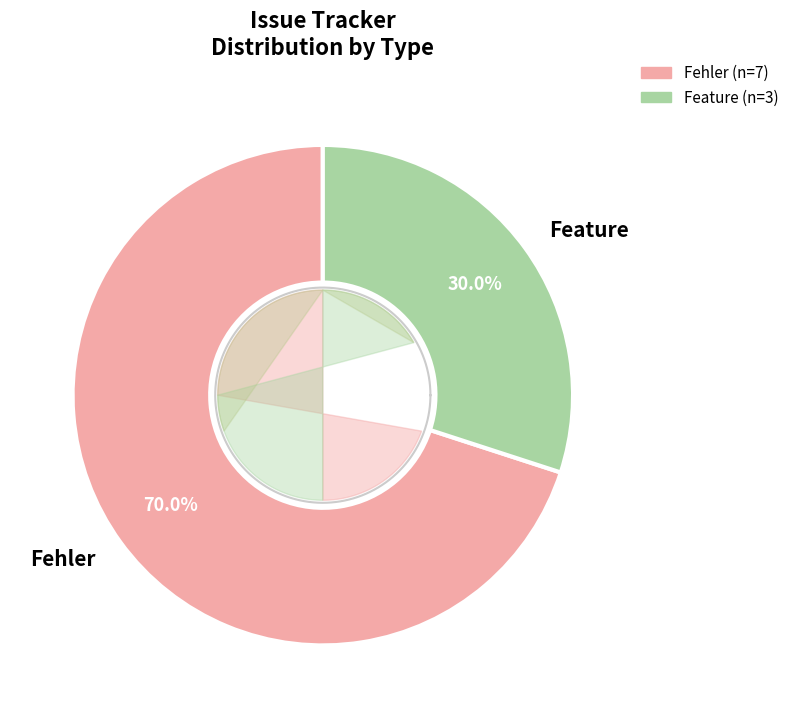

Is the sum of 208 and 235 greater than half?

No